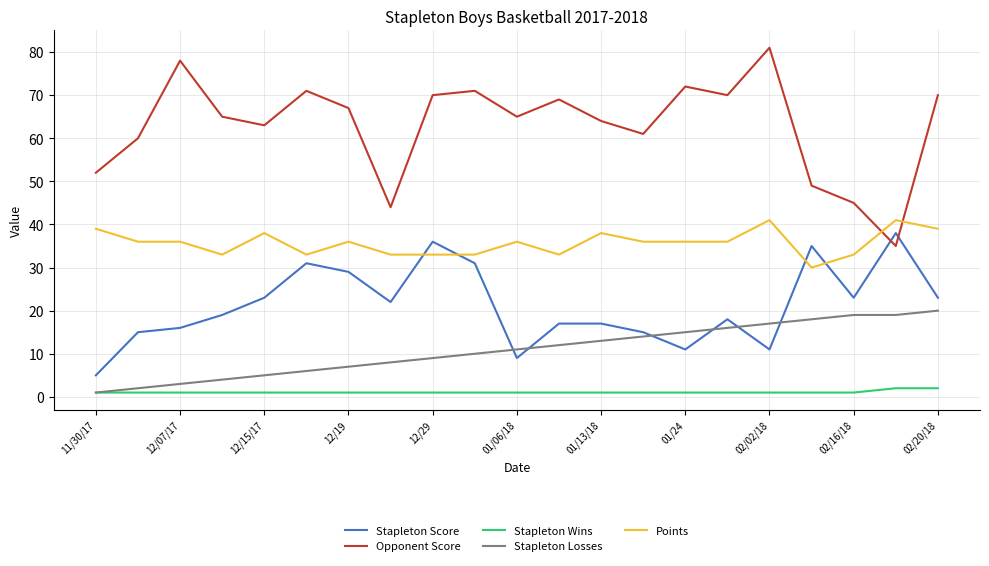

True or false: Opponent Score and Stapleton Losses cross at least once.

False